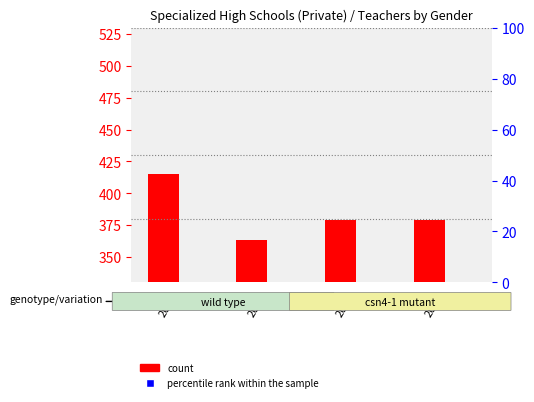

Which series has the largest total across all categories?

count (Male)